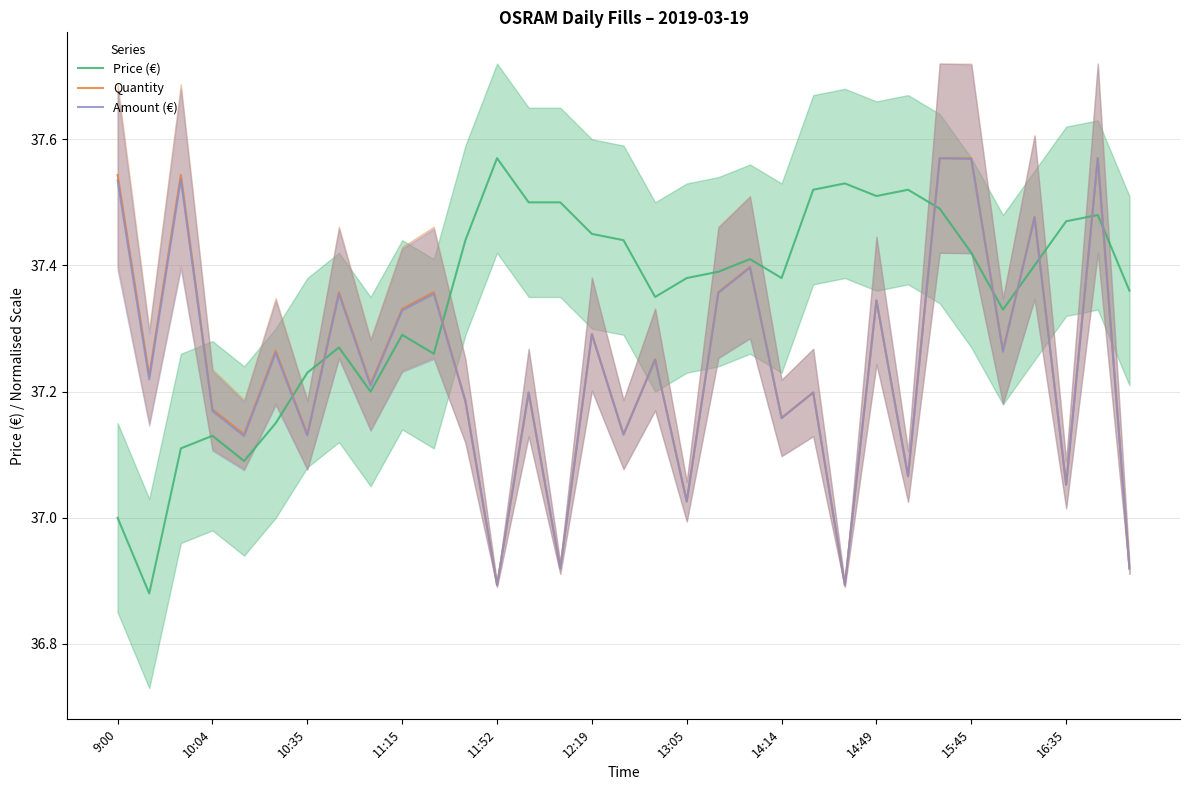

What is the average value of the Price (€) series?

37.3